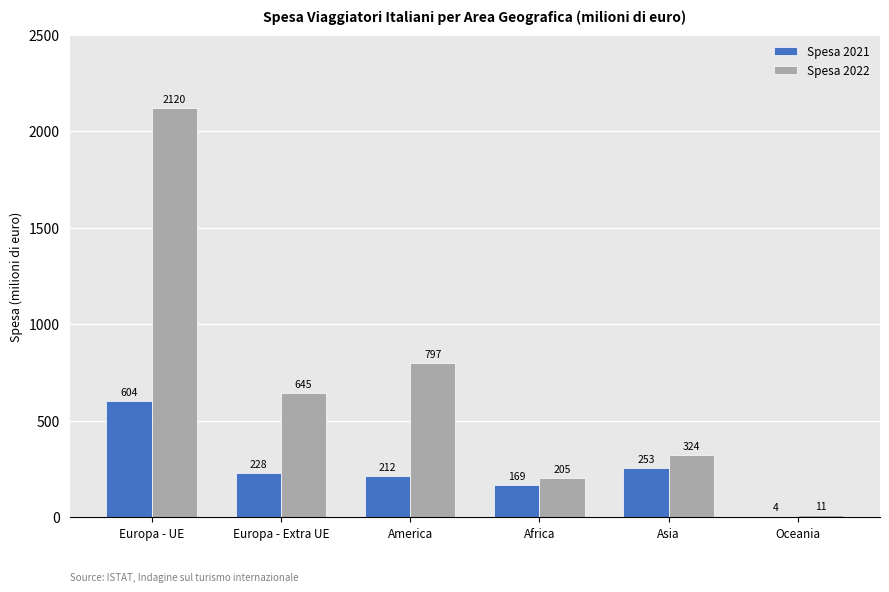

Is the value of Spesa 2021 at Africa greater than the value of Spesa 2022 at Europa - UE?

No